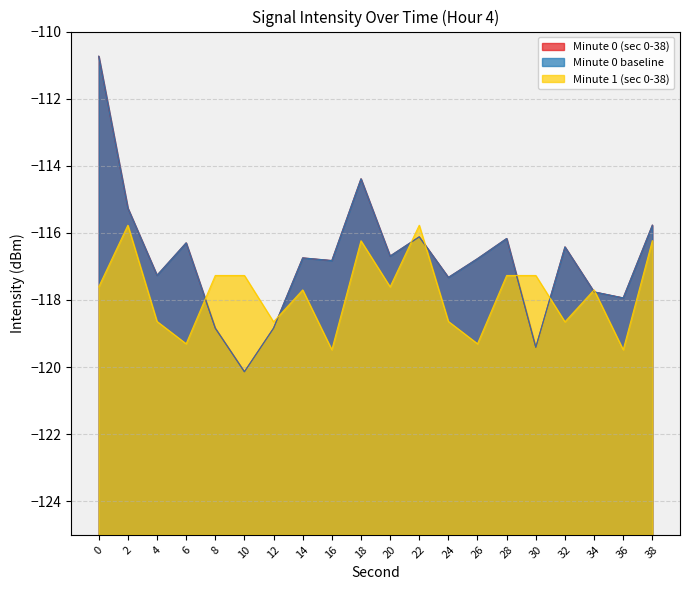

Reading left to right, extract all data points from this chart.

hour_4_intensity: 0=-110.7	2=-115.3	4=-117.3	6=-116.3	8=-118.8	10=-120.1	12=-118.8	14=-116.7	16=-116.8	18=-114.4	20=-116.7	22=-116.1	24=-117.3	26=-116.8	28=-116.2	30=-119.4	32=-116.4	34=-117.8	36=-117.9	38=-115.8
minute_0_intensity: 0=-110.7	2=-115.3	4=-117.3	6=-116.3	8=-118.8	10=-120.1	12=-118.8	14=-116.7	16=-116.8	18=-114.4	20=-116.7	22=-116.1	24=-117.3	26=-116.8	28=-116.2	30=-119.4	32=-116.4	34=-117.8	36=-117.9	38=-115.8
minute_1_intensity: 0=-117.6	2=-115.8	4=-118.6	6=-119.3	8=-117.3	10=-117.3	12=-118.7	14=-117.7	16=-119.5	18=-116.2	20=-117.6	22=-115.8	24=-118.6	26=-119.3	28=-117.3	30=-117.3	32=-118.7	34=-117.7	36=-119.5	38=-116.2